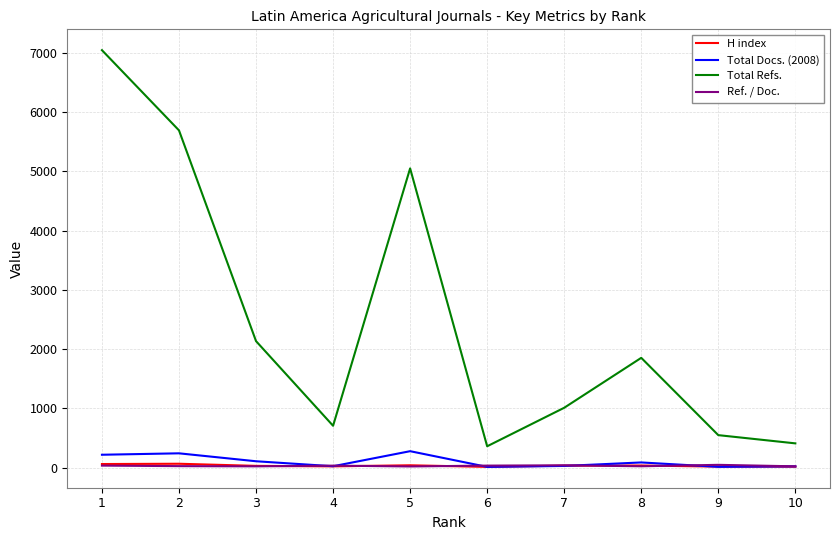

At how many categories does at least one series exceed 2742?

3